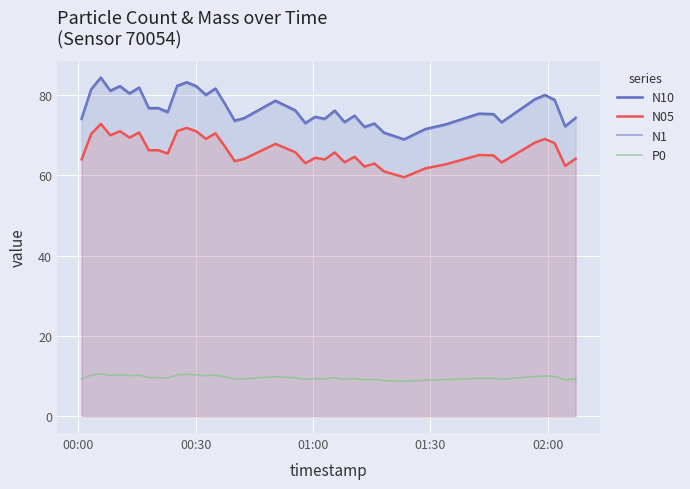

True or false: N1 and P0 cross at least once.

False